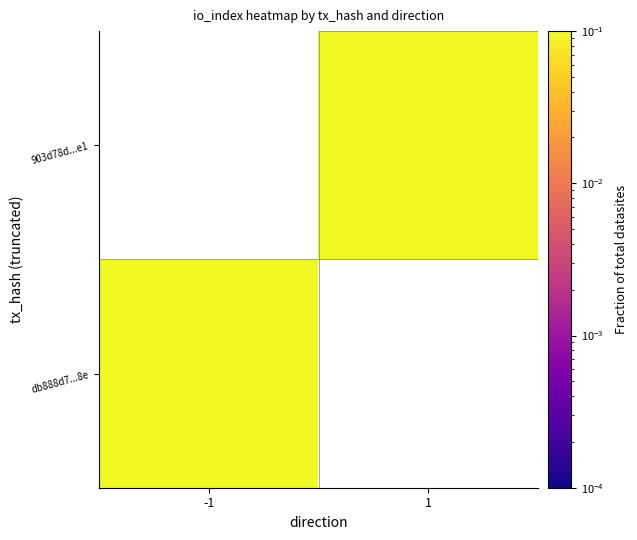

Count the number of data series in this chart.

2